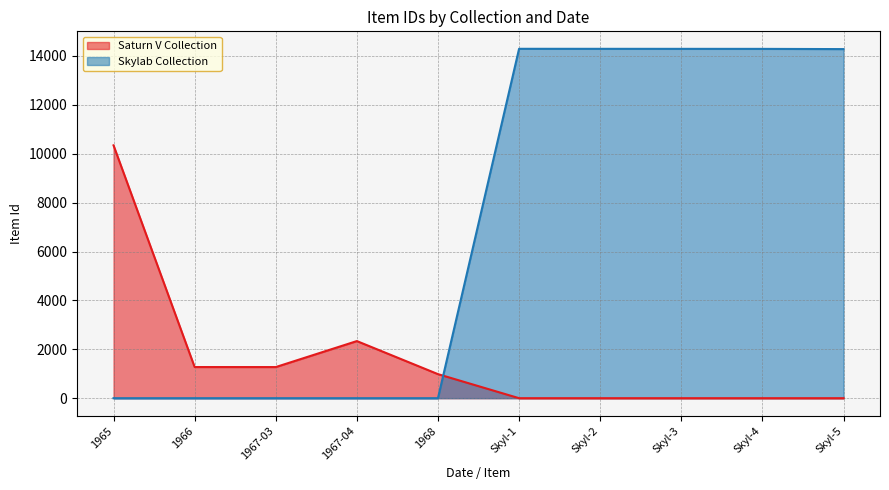

True or false: Saturn V Collection and Skylab Collection intersect in this chart.

True